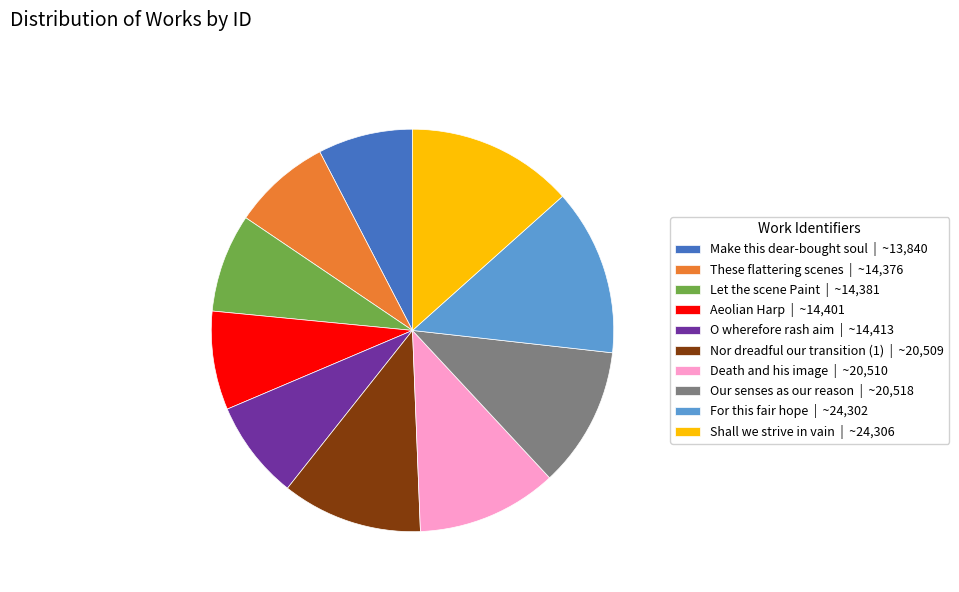

The Shall we strive in vain slice represents 13% of the pie. True or false?

True